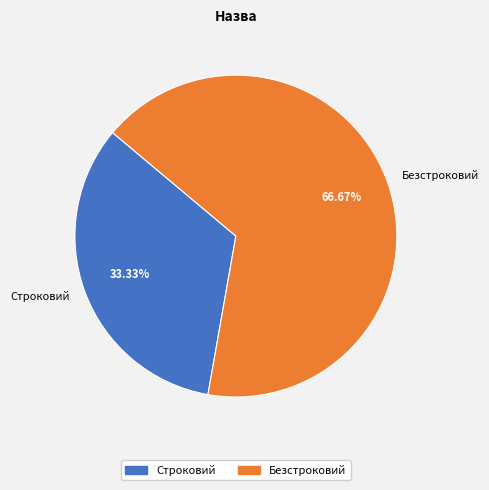

To the nearest percent, what is the difference between the Безстроковий and Строковий slice percentages?

33%